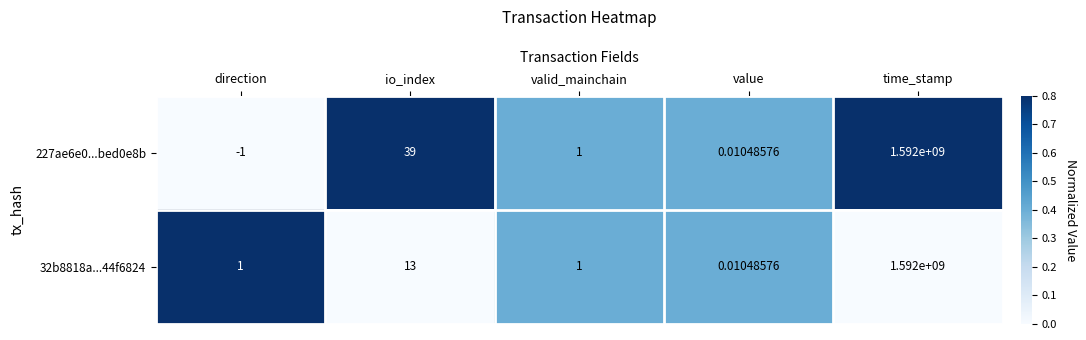

How many series are shown in this chart?

2